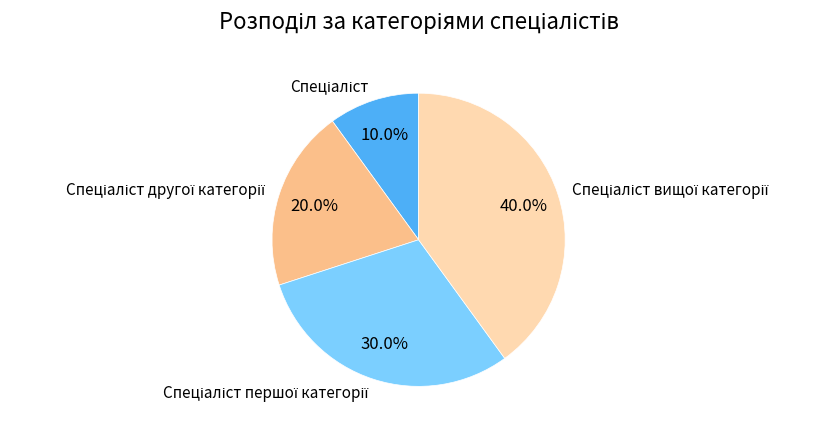

Is there a majority slice in this chart?

No